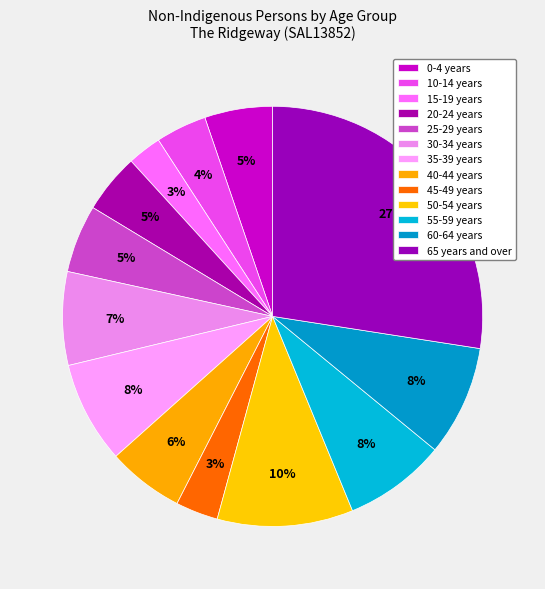

Does 65 years and over account for over 50% of the chart?

No